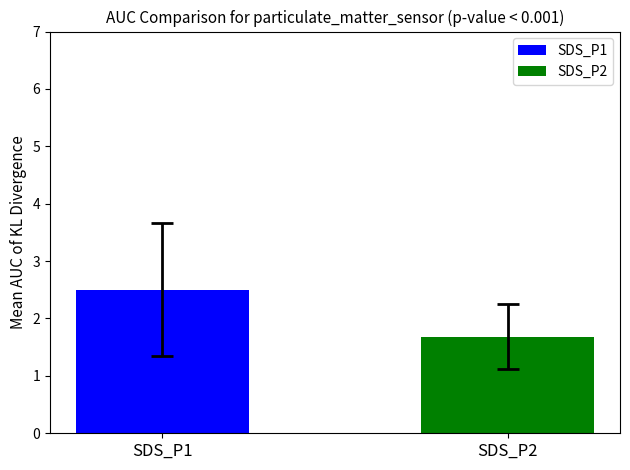

How many bars are there in each group?

2